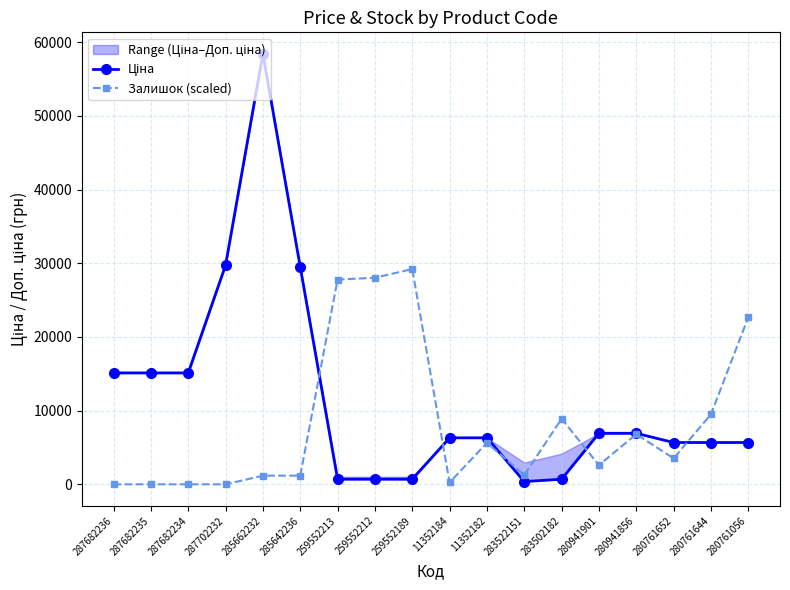

Where is Залишок (scaled) nearest to the value 14606?

280761644